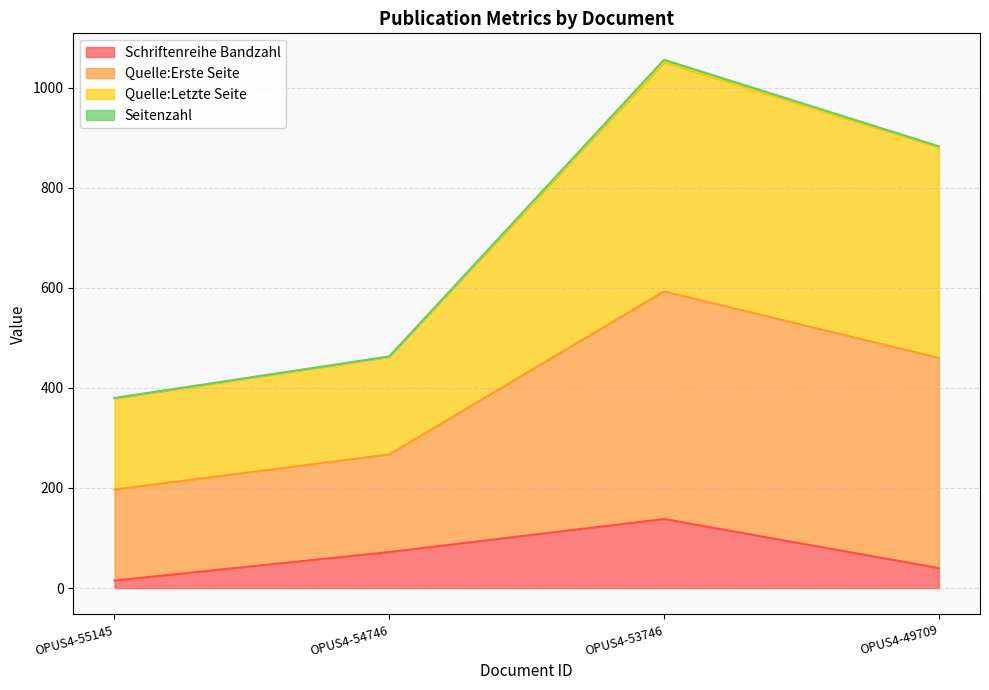

What is the smallest value displayed?

15